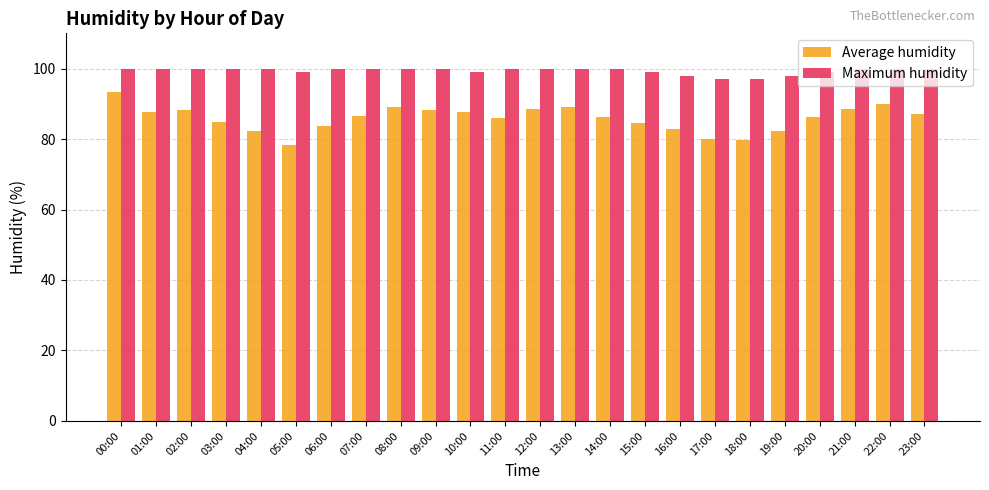

What is the label of the 5th bar from the left?

04:00